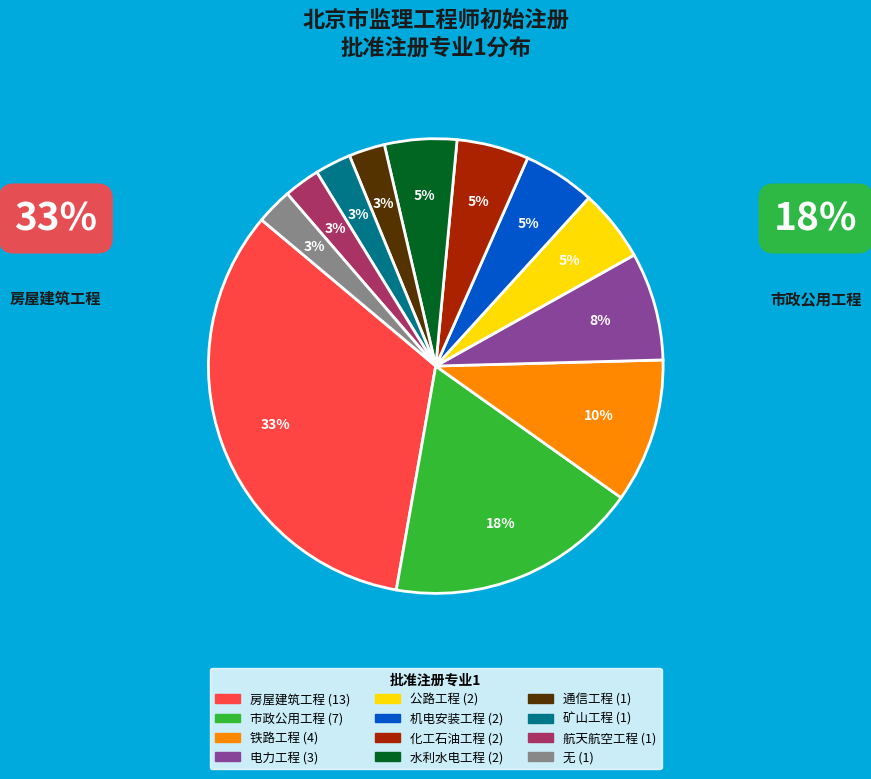

How many slices are in this pie chart?

12